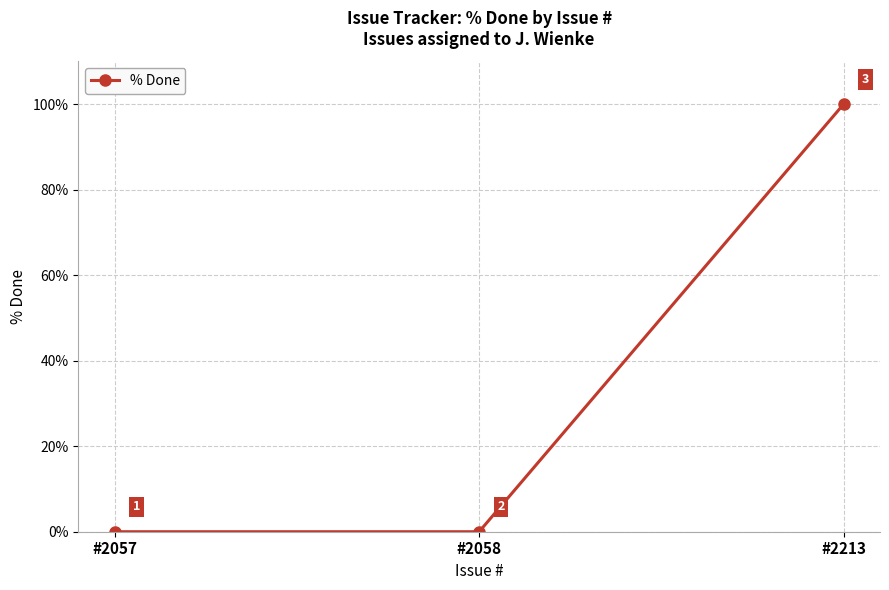

Is it true that the value at #2058 is -48?

False